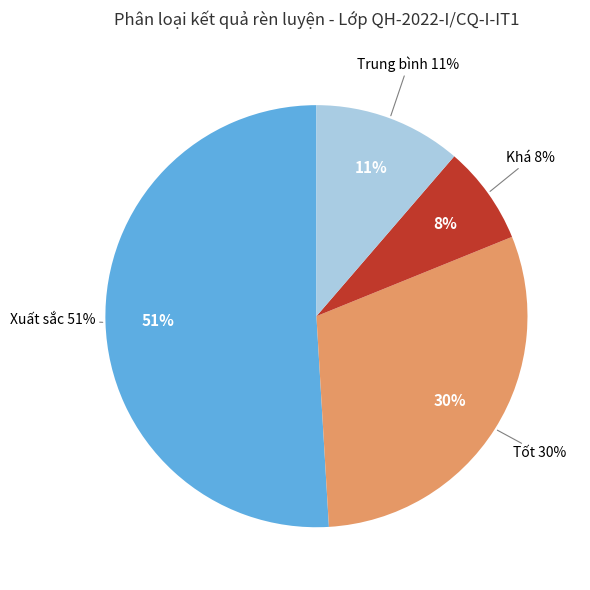

Count the number of slices in the pie.

4